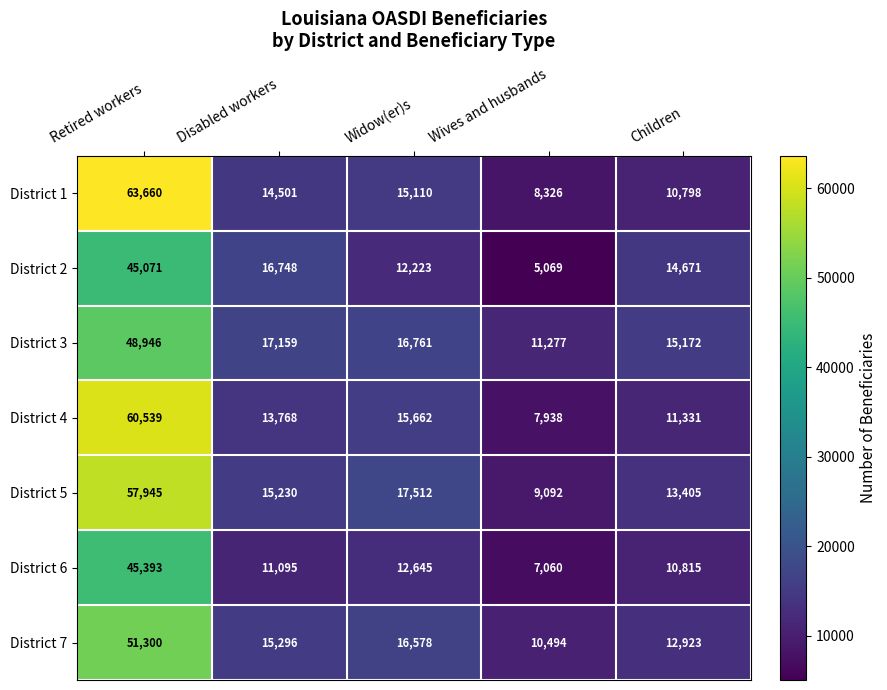

List the series in order of their peak value, highest first.

District 1, District 4, District 5, District 7, District 3, District 6, District 2